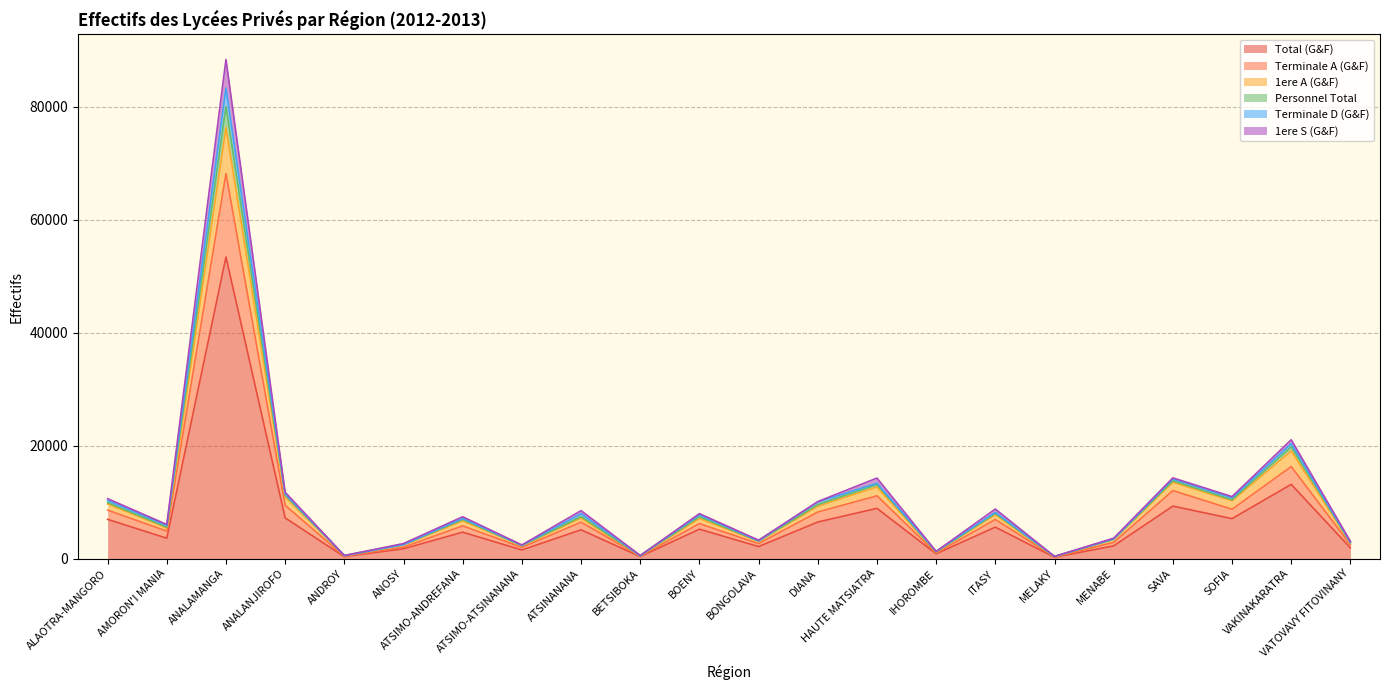

How many lines are shown in the chart?

6